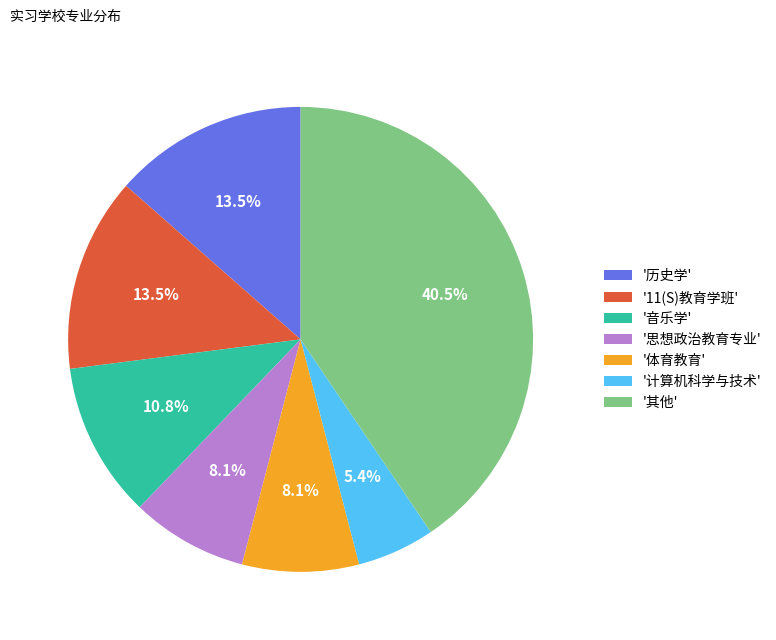

Count the number of slices in the pie.

7